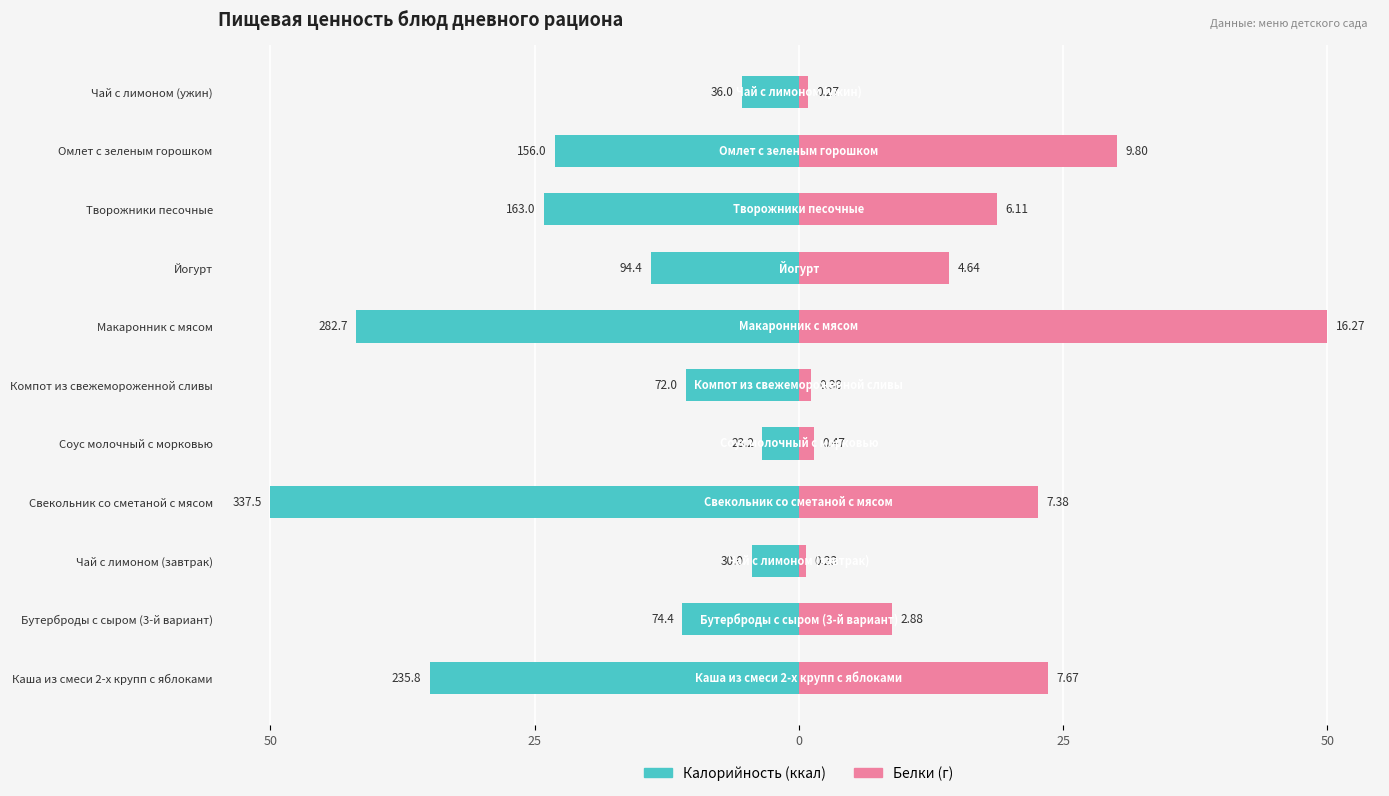

Are the bars horizontal?

Yes